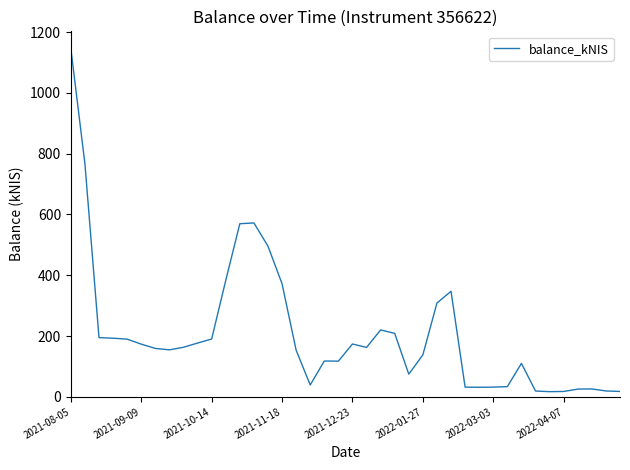

What is the difference between the maximum and minimum values?

1129.4